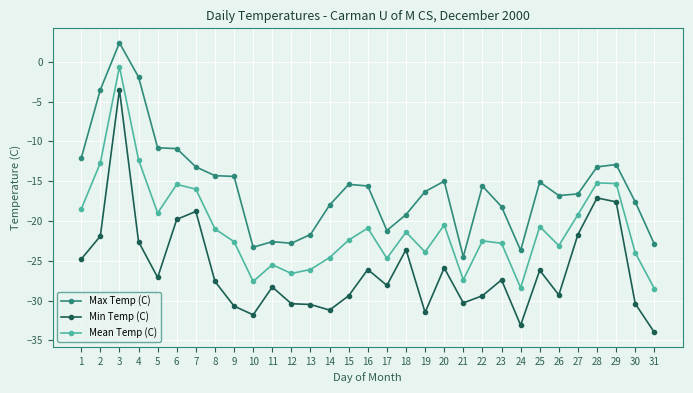

What is the difference between the maximum and minimum values in the Max Temp (C) series?

26.9